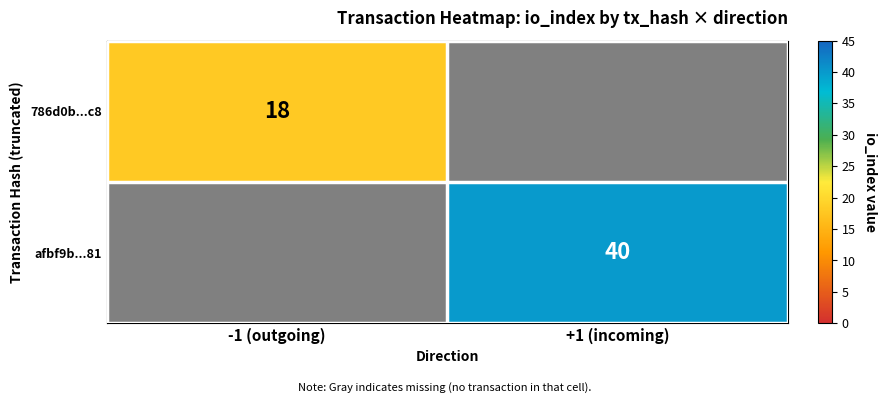

The value of 786d0b...c8 at -1 (outgoing) is 18. True or false?

True